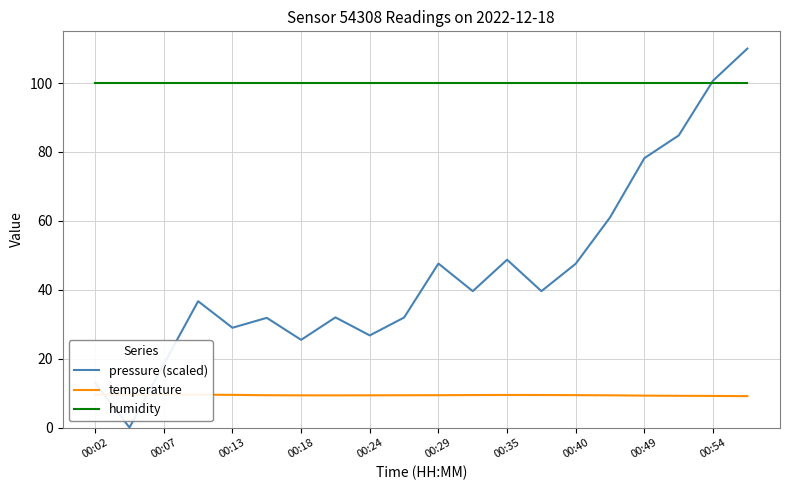

The value of humidity at 00:18 is 35.5. True or false?

False